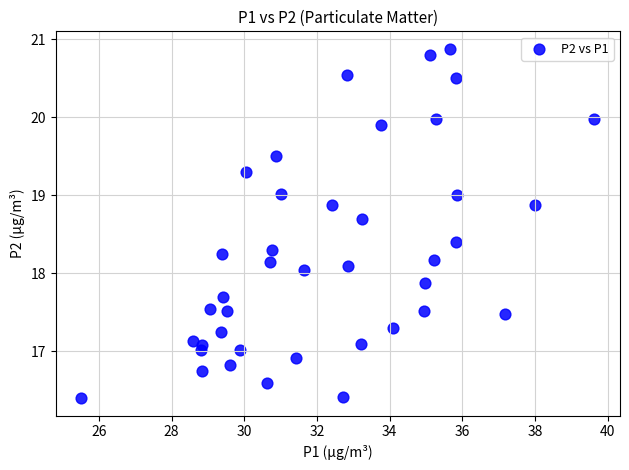

What is the range of Y values (max minus min)?

4.5